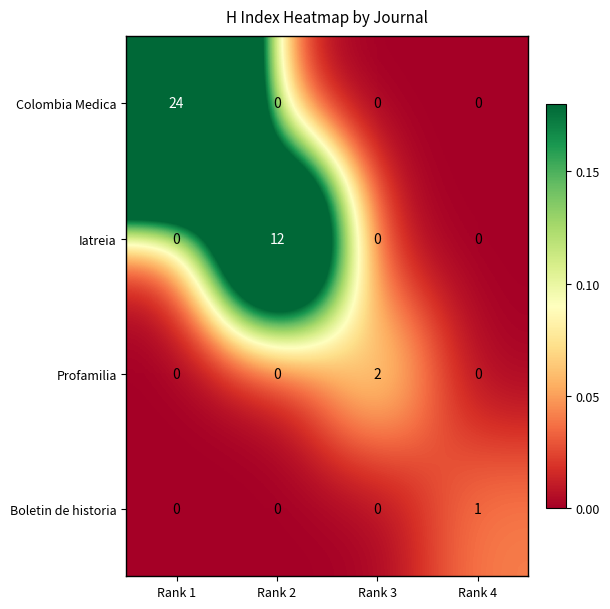

Which series has the largest total across all categories?

Colombia Medica